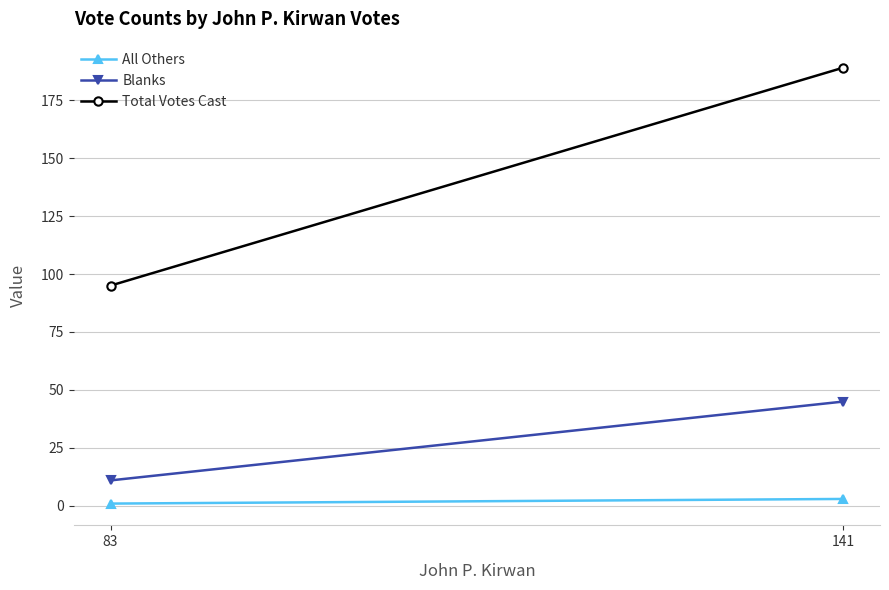

How many lines are shown in the chart?

3